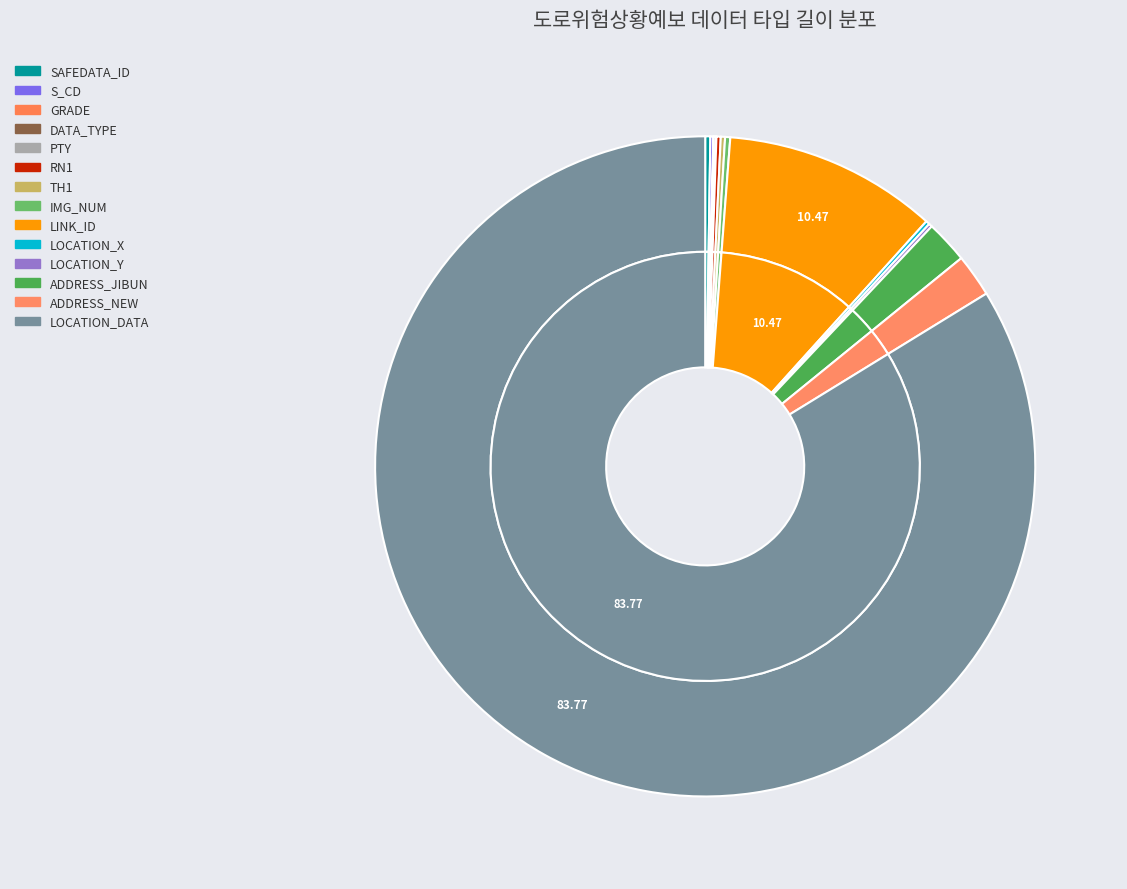

What is the change in value from RN1 to LOCATION_DATA?

+3990